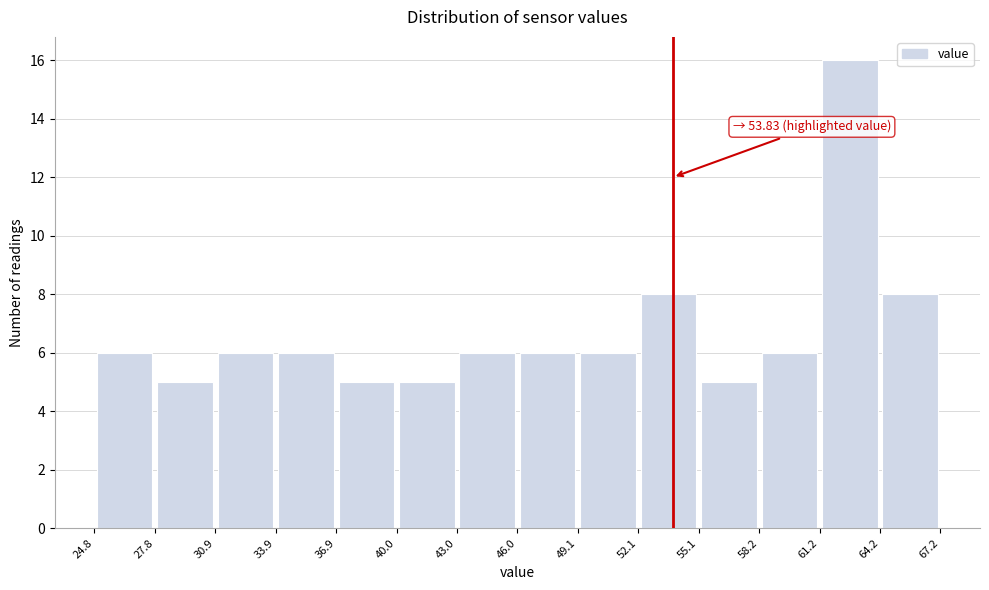

Which range on the x-axis has the tallest bar?

61.2 to 64.2